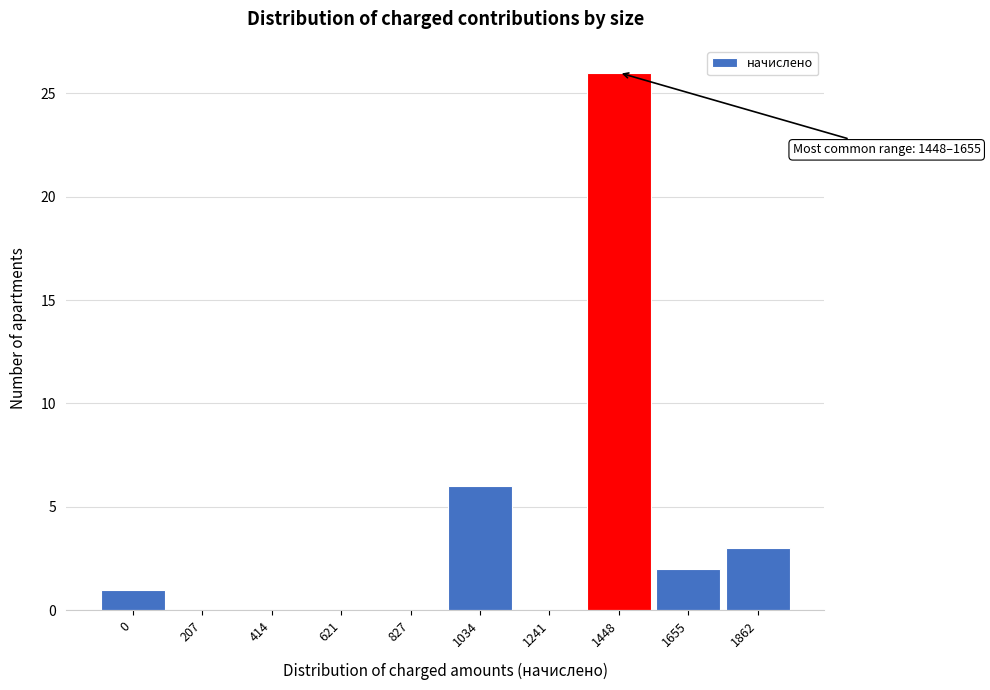

Reading left to right, what are all the values shown in this chart?

0=1	207=0	414=0	621=0	827=0	1034=6	1241=0	1448=26	1655=2	1862=3